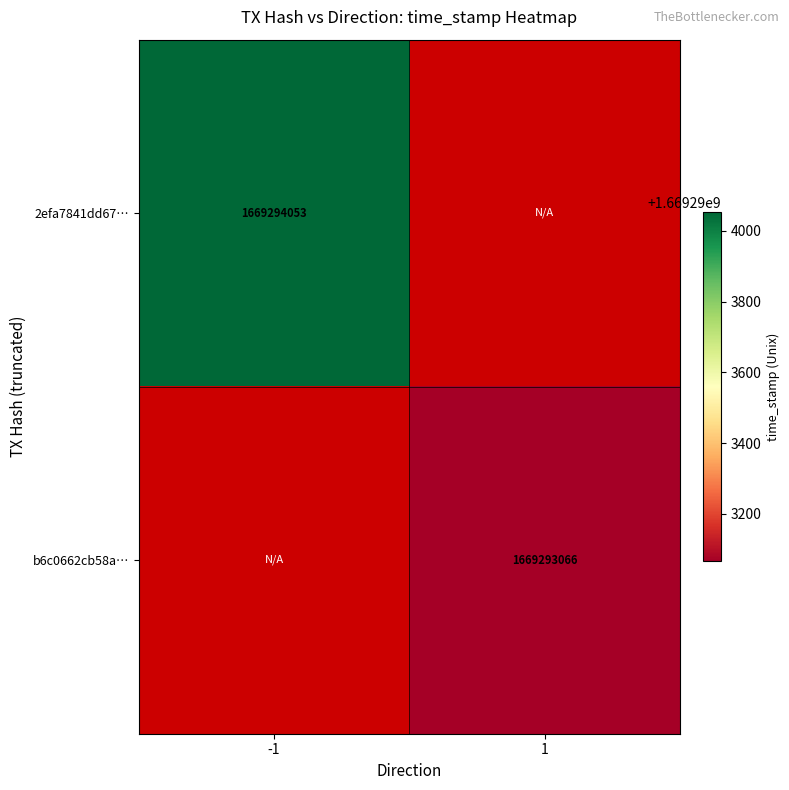

Between direction and time_stamp, which series saw the biggest shift?

2efa7841dd6712eedc6b1adf60052d0a022acae